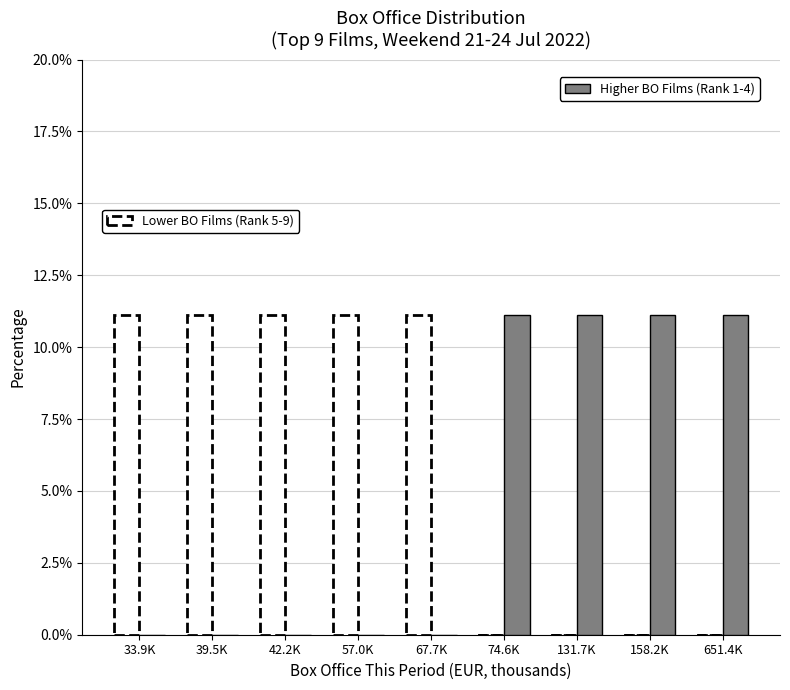

What is the greatest value displayed?

11.1